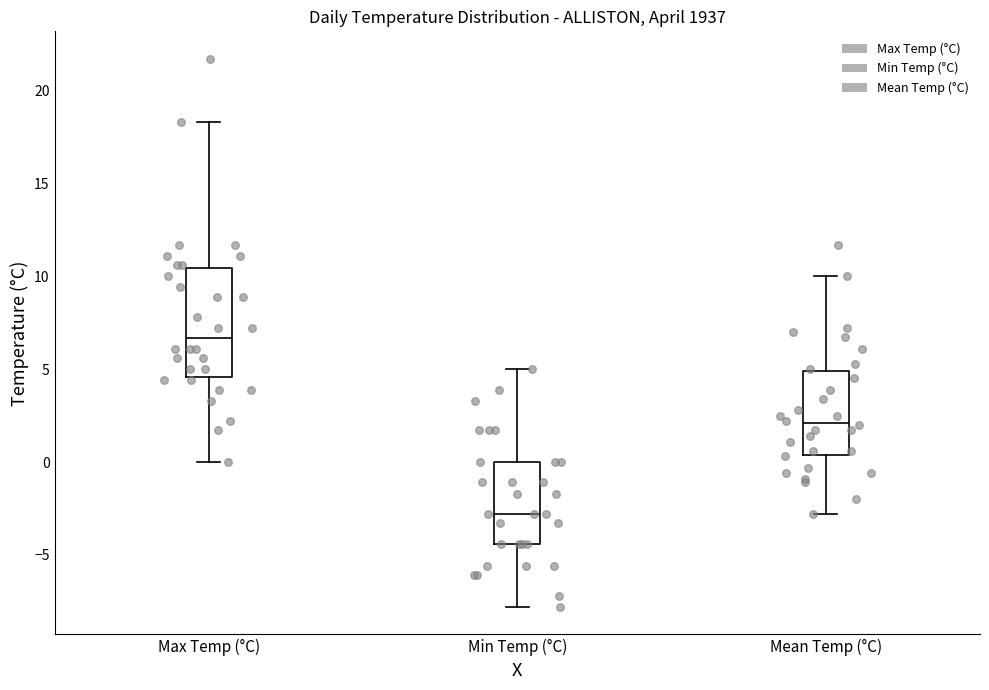

Reading left to right, transcribe this box plot: for each box, give where its median line is, the range the box spans, and where its two whiskers end, as read against the y-axis. The values are not printed on the chart, so give them approximately, as read against the axis.

Max Temp (°C): median 6.5, box 4.5 to 10.5, whiskers 0.0 to 18.5
Min Temp (°C): median -3.0, box -4.5 to 0.0, whiskers -8.0 to 5.0
Mean Temp (°C): median 2.0, box 0.5 to 5.0, whiskers -3.0 to 10.0